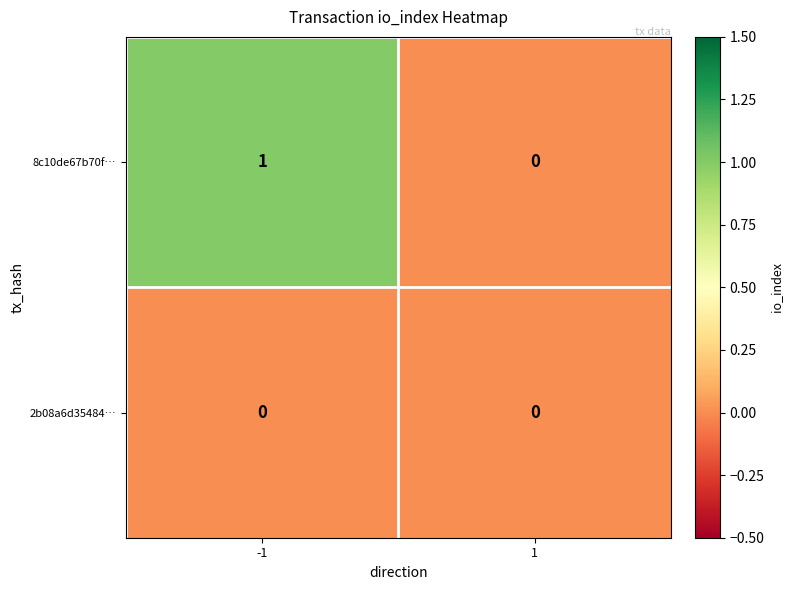

Which series has the largest range (max minus min)?

8c10de67b70f…